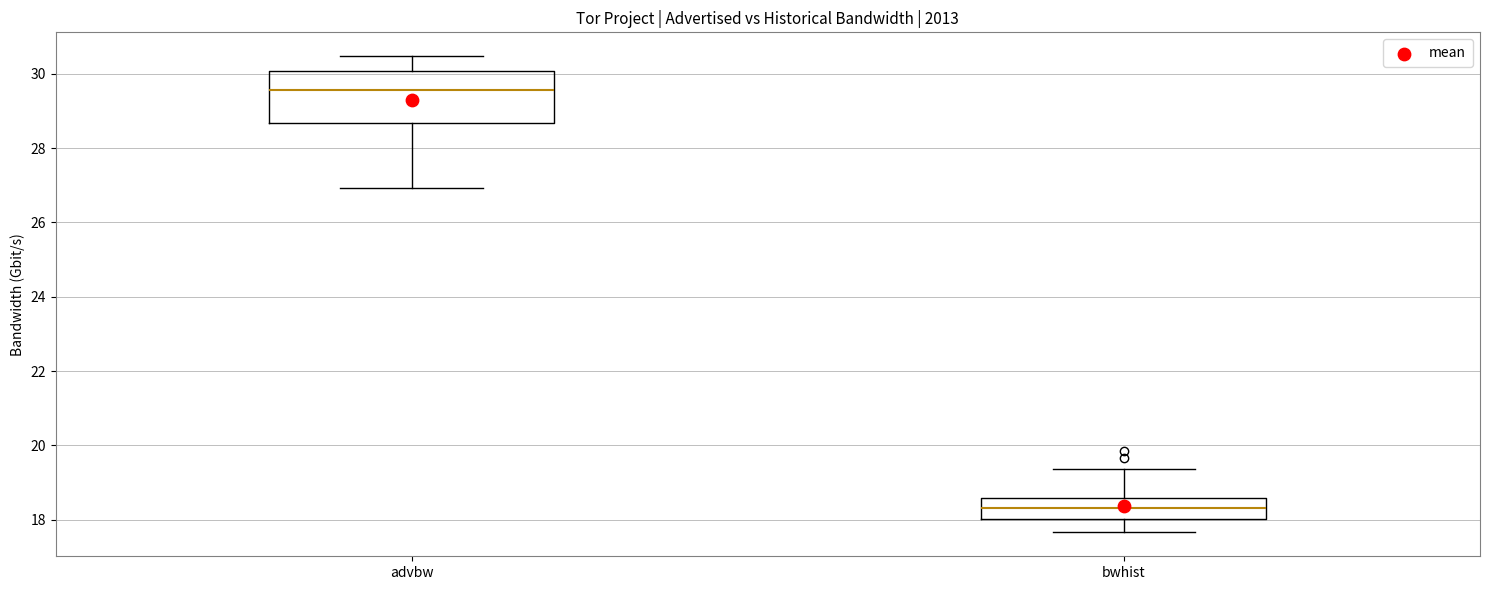

Reading left to right, transcribe this box plot: for each box, give where its median line is, the range the box spans, and where its two whiskers end, as read against the y-axis. The values are not printed on the chart, so give them approximately, as read against the axis.

advbw: median 29.6, box 28.6 to 30.0, whiskers 27.0 to 30.4
bwhist: median 18.4, box 18.0 to 18.6, whiskers 17.6 to 19.4